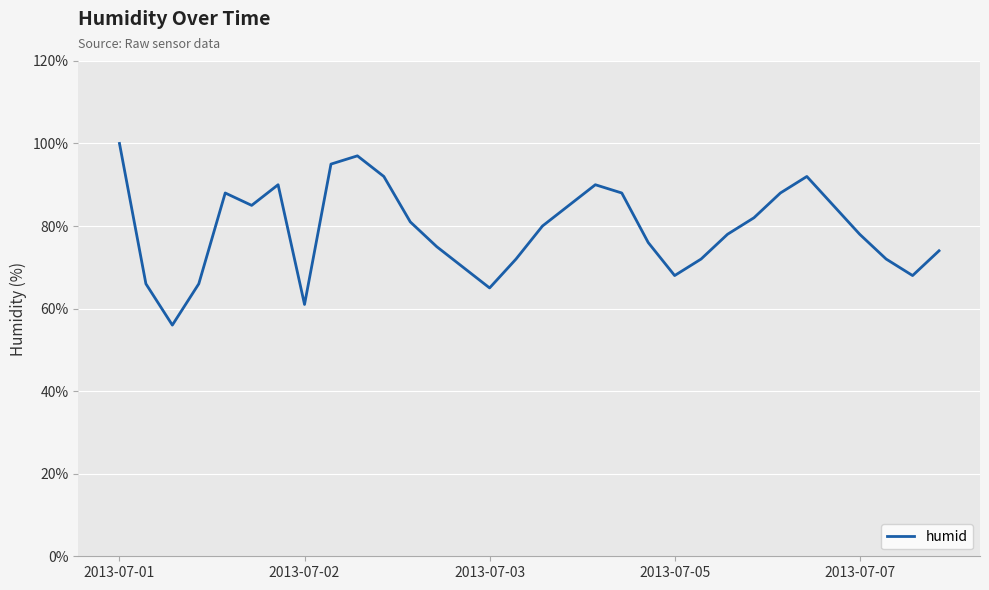

What is the difference between the maximum and minimum values?

44